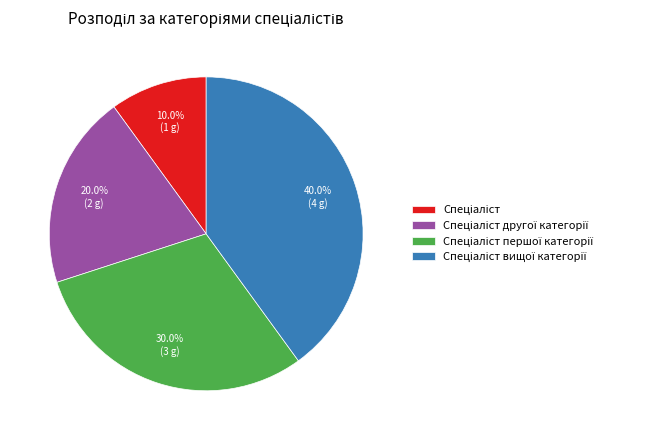

How many segments does this pie chart have?

4